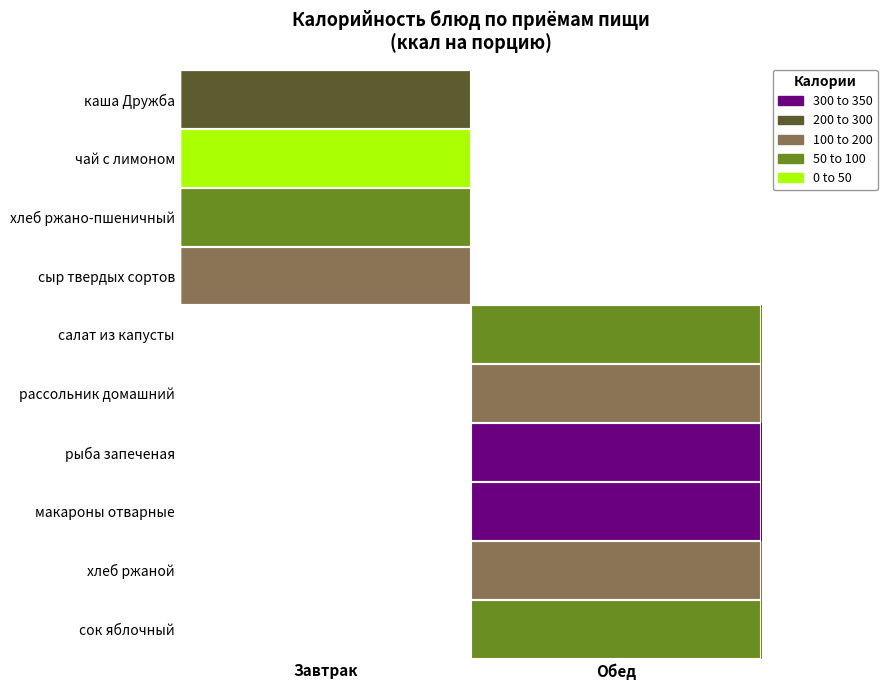

What is the minimum value shown in the chart?

27.9